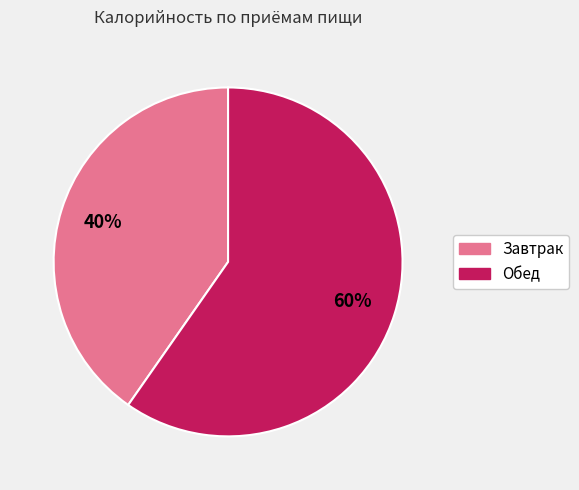

Approximately how many times larger is the value at Обед compared to Завтрак?

1.5